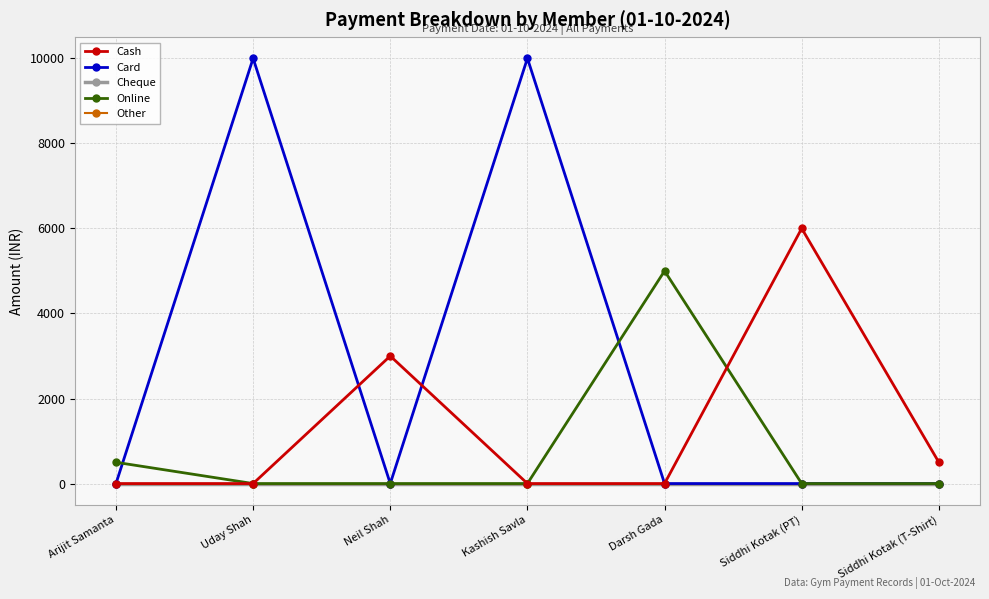

At which category does Card reach its first local peak?

Uday Shah